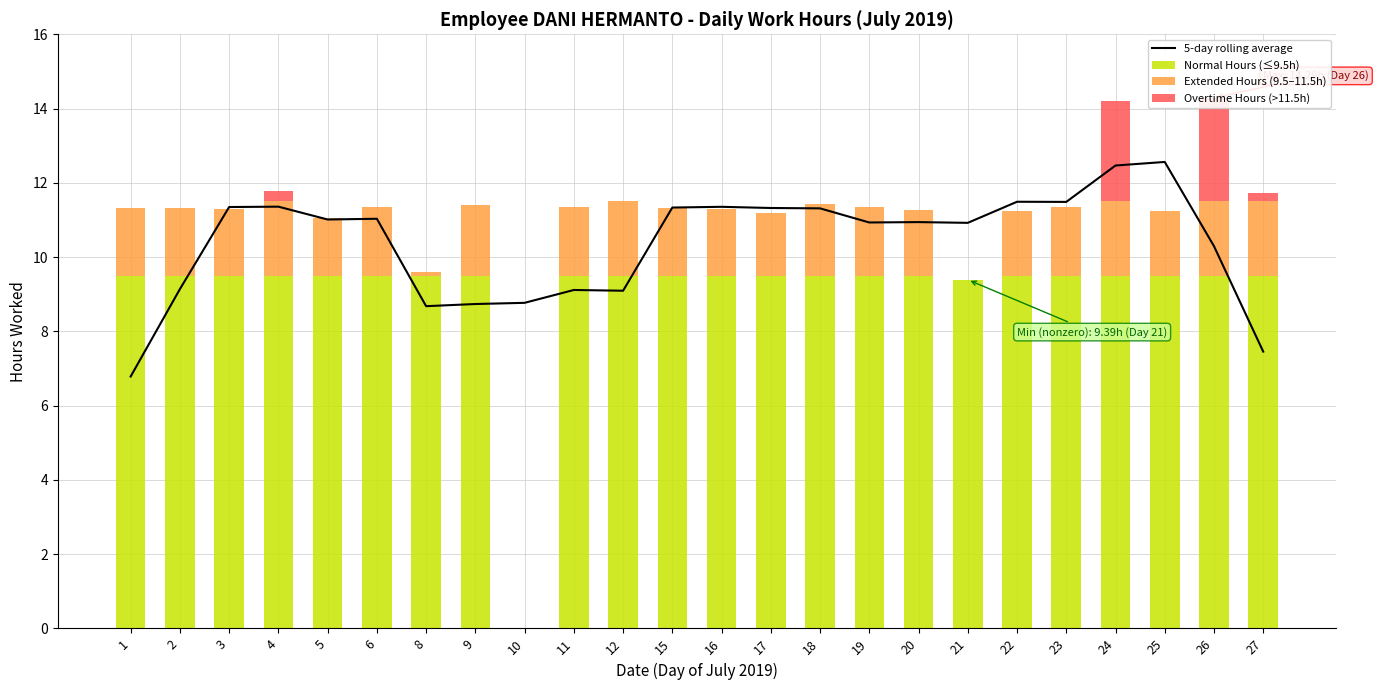

What is the spread (max minus min) of values at 5?

11.0